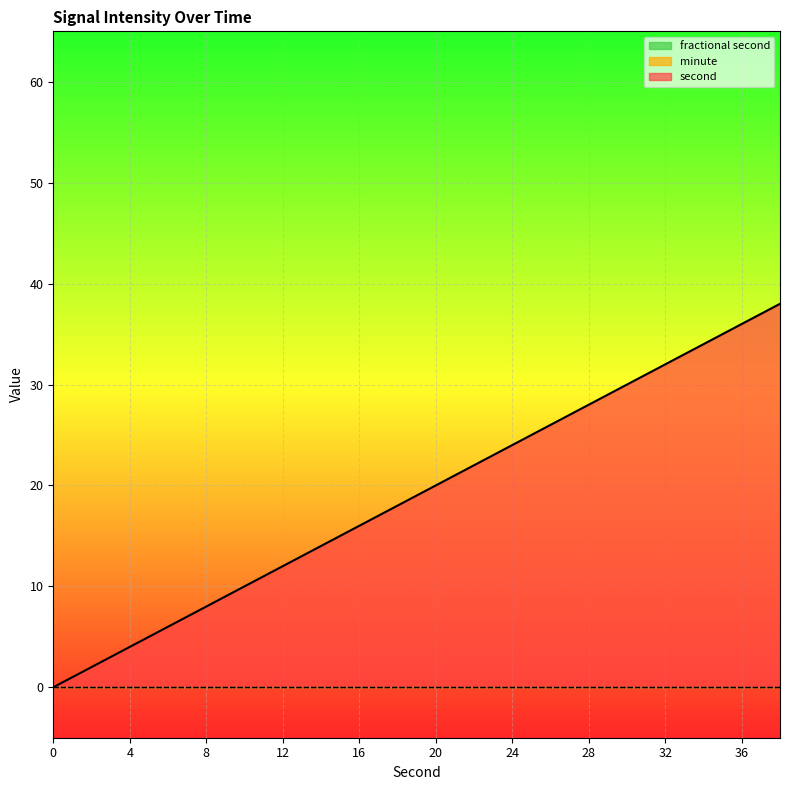

List the series in order of their peak value, lowest first.

minute, fractional second, second